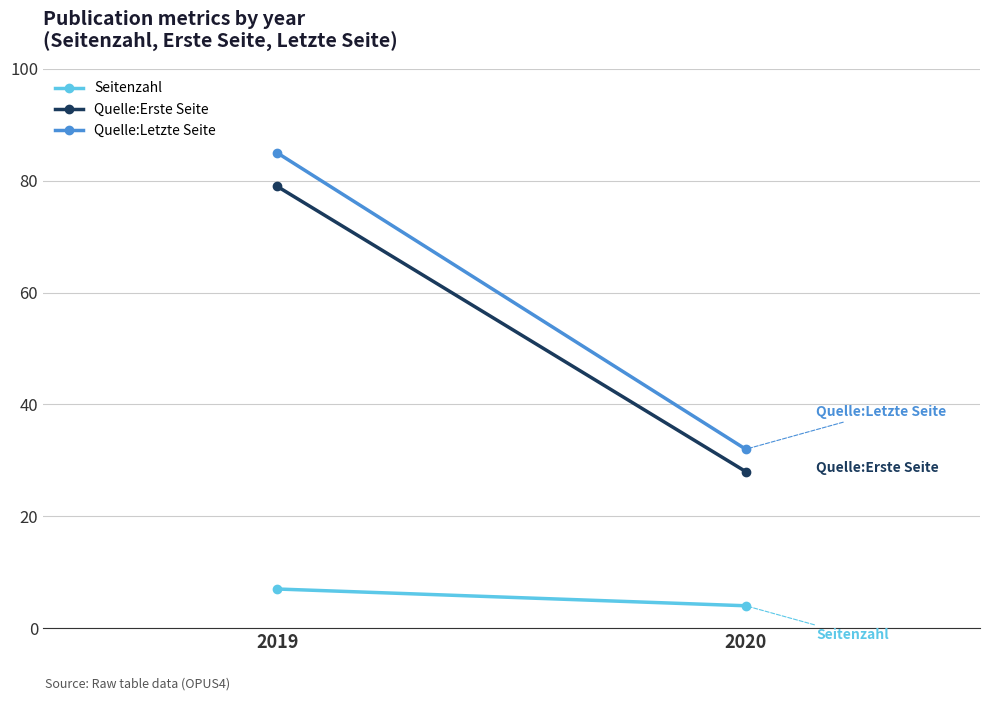

The value of Quelle:Letzte Seite at 2020 is 32. True or false?

True